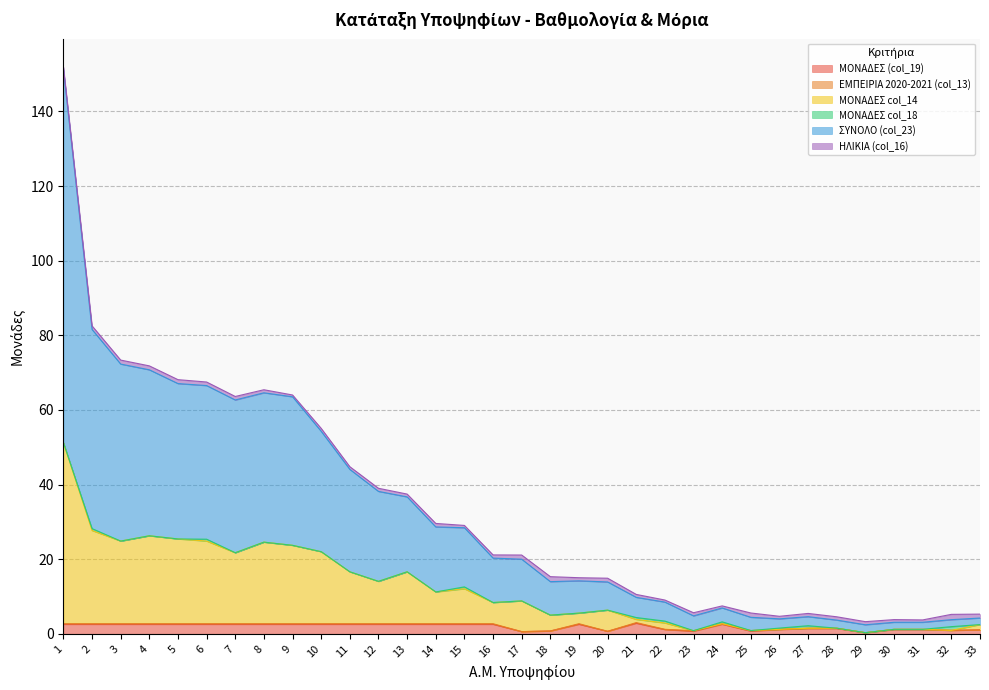

What is the spread (max minus min) of values at 22?

7.9